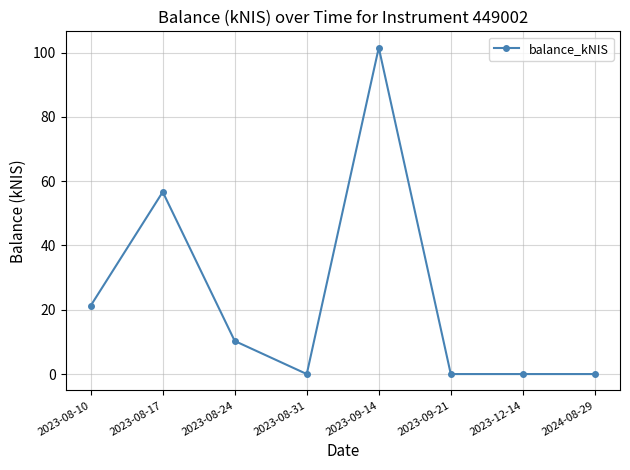

Count the number of categories in the chart.

8